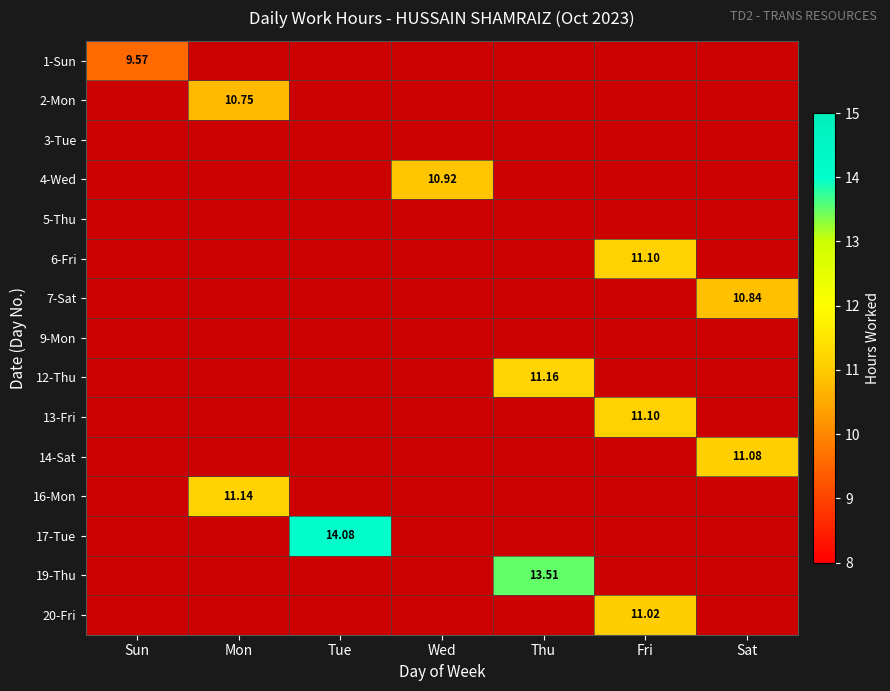

The value of 12-Thu at Tue is -4.5. True or false?

False